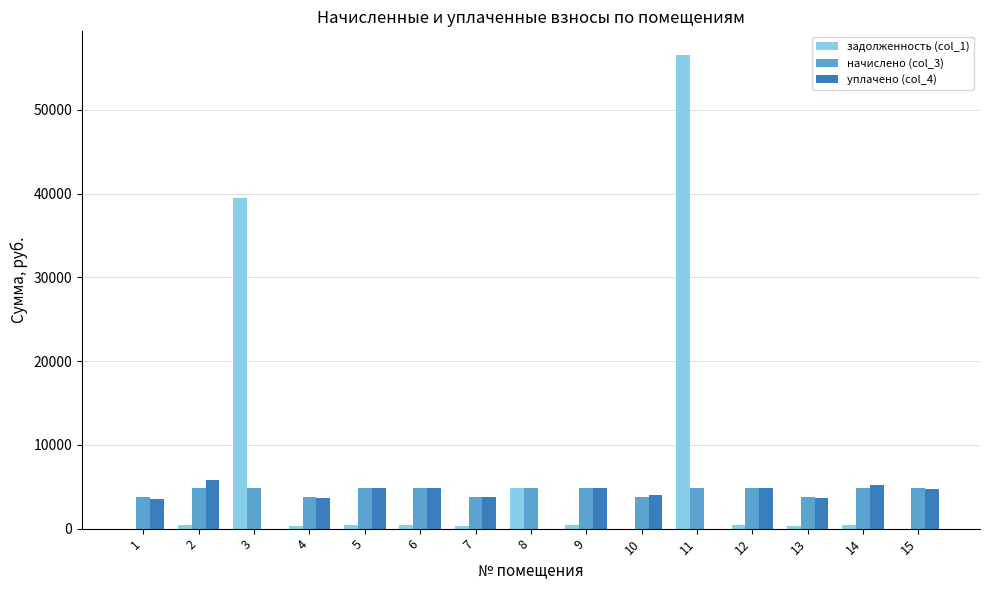

What is the maximum value for начислено (col_3)?

4899.1